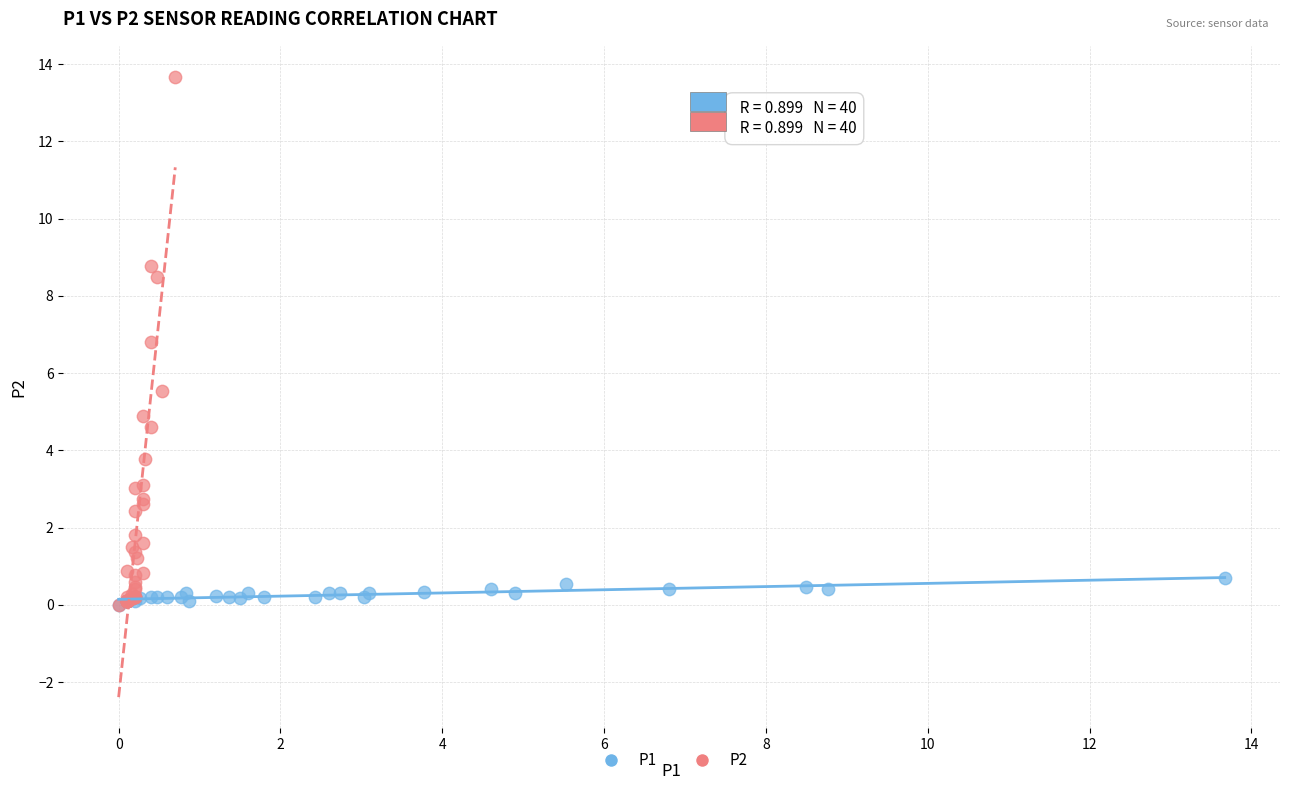

Which series has the largest Y range (max minus min)?

P2